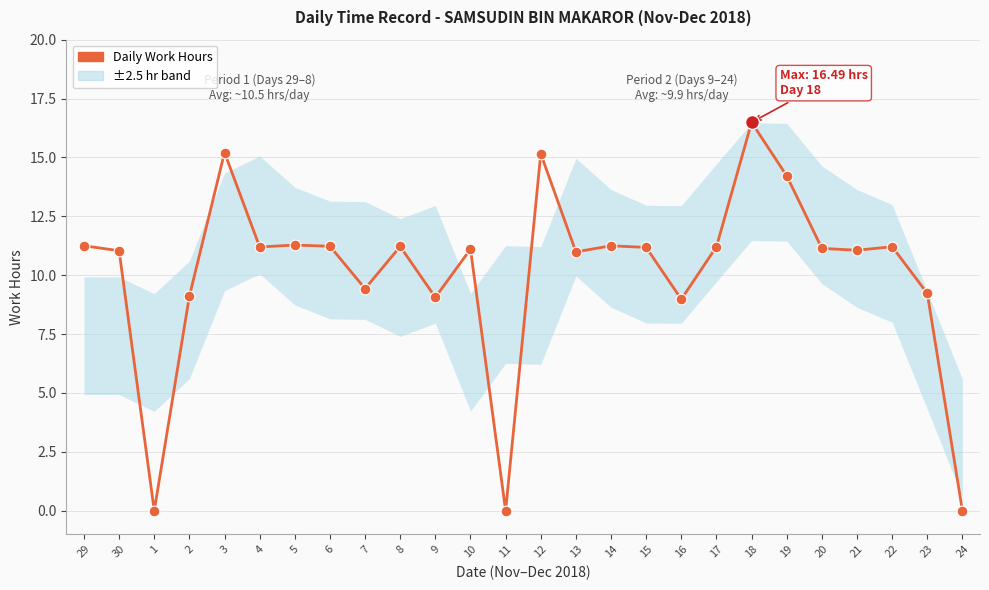

Which has a higher value, 19 or 18?

18